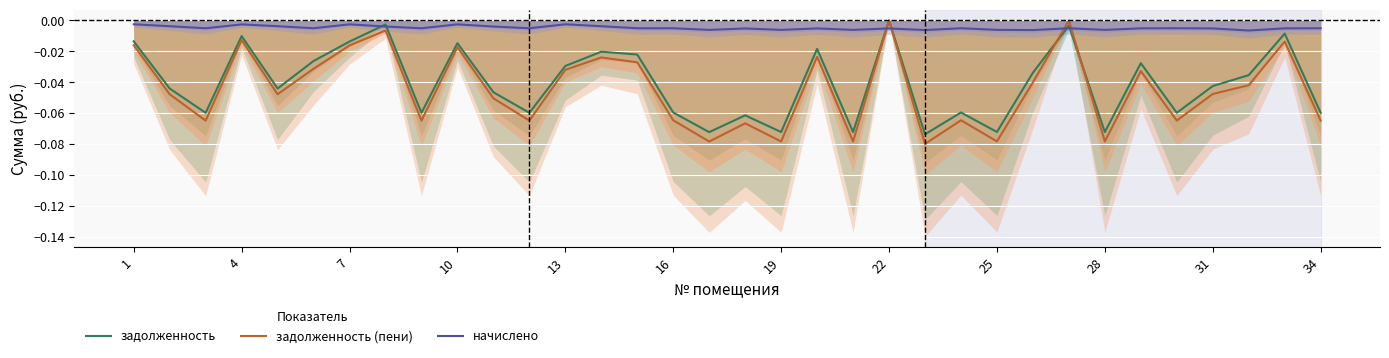

Is the value of начислено at 25 greater than the value of задолженность at 10?

Yes